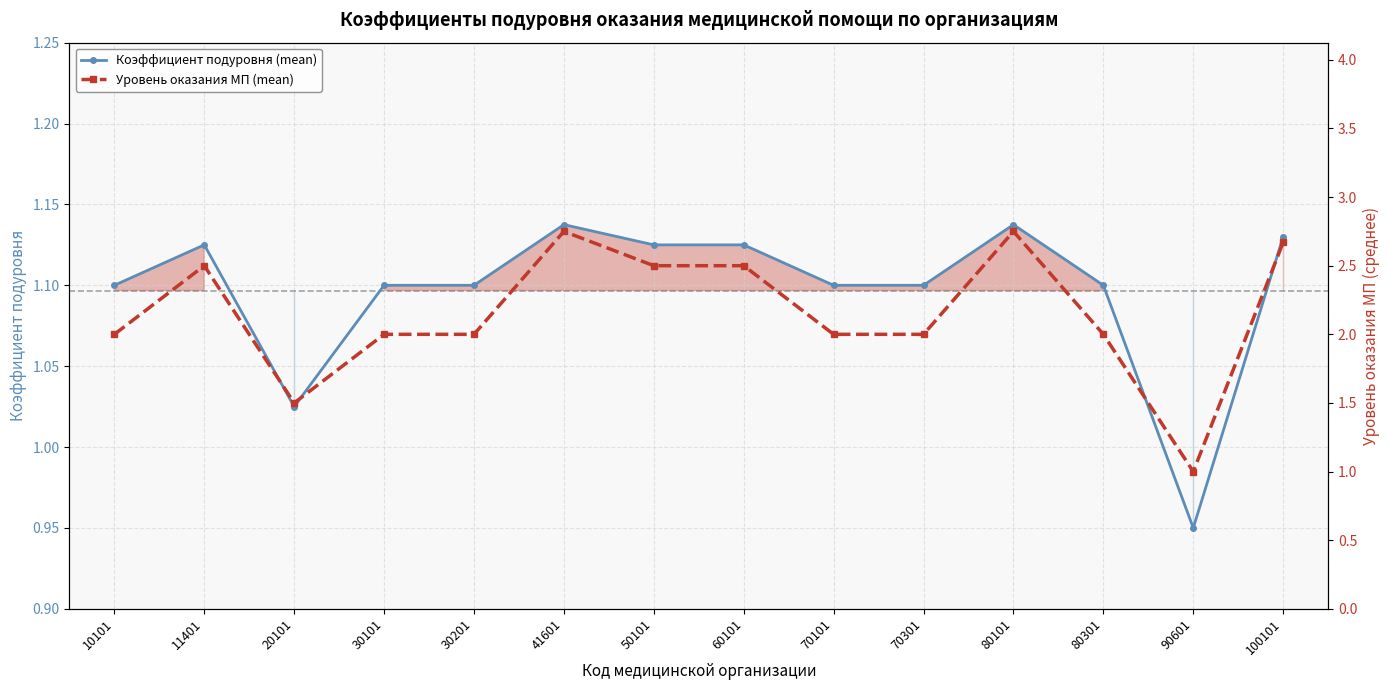

True or false: Коэффициент подуровня (mean) has a value of 2.0 at 41601.

False